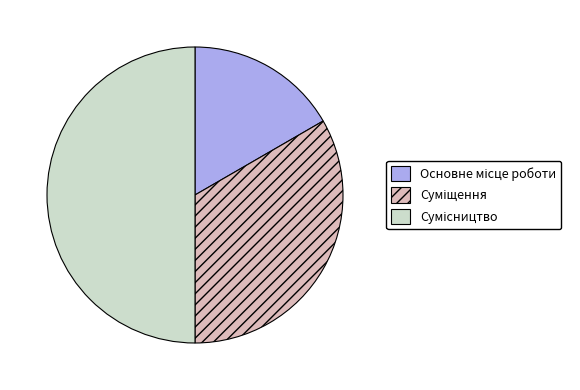

How many slices are in this pie chart?

3